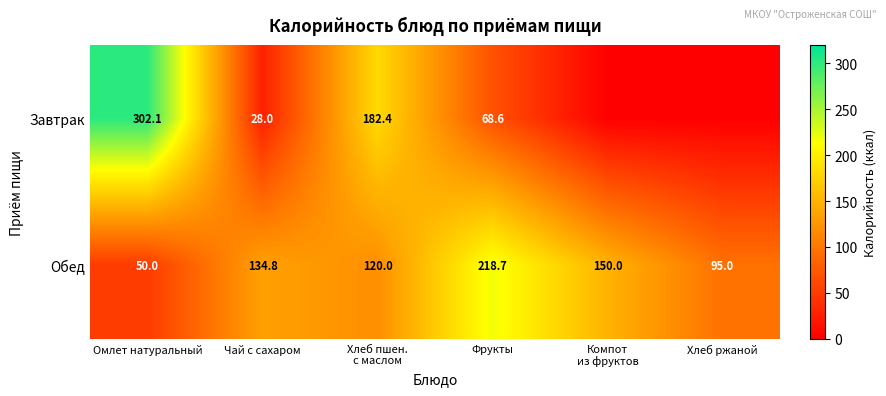

Read the Обед value at Фрукты.

218.7